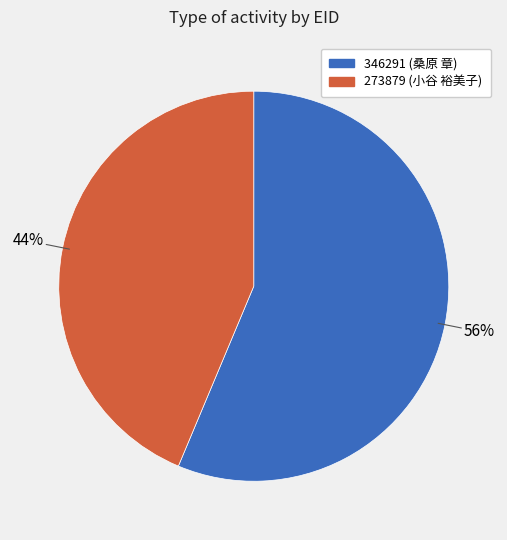

True or false: 346291 accounts for 47% of the total.

False